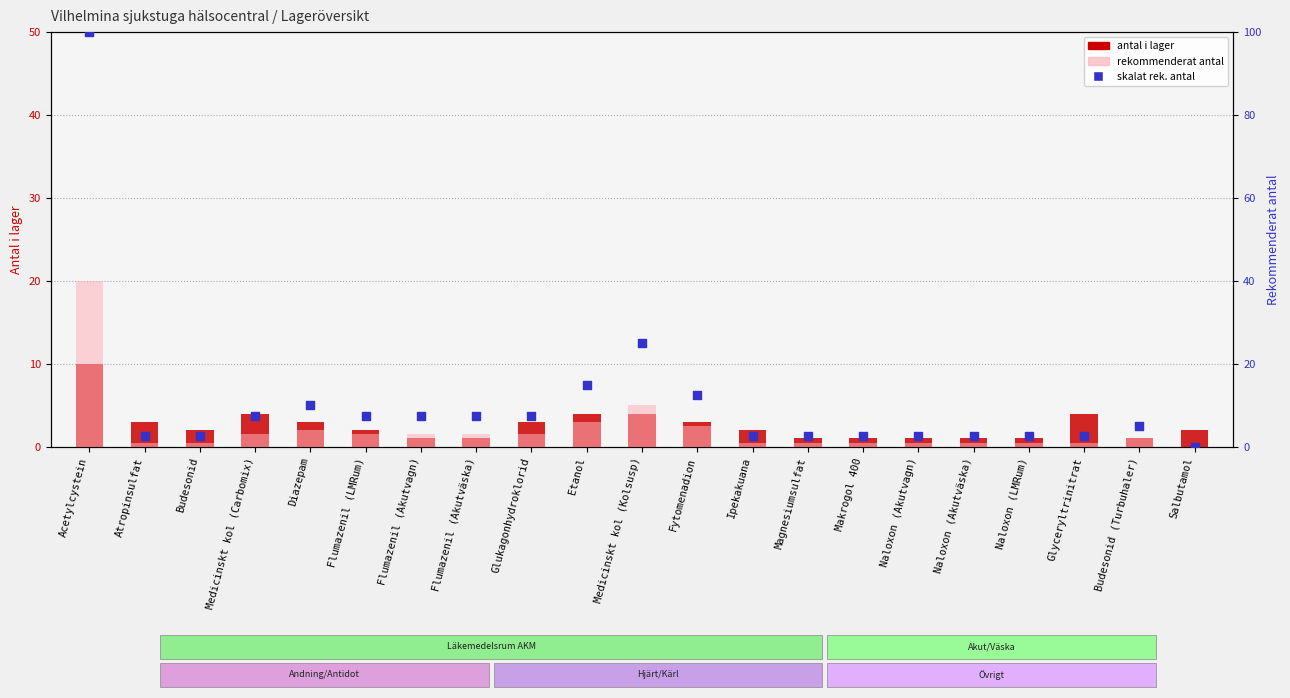

Which series has the largest total across all categories?

skalat rek. antal